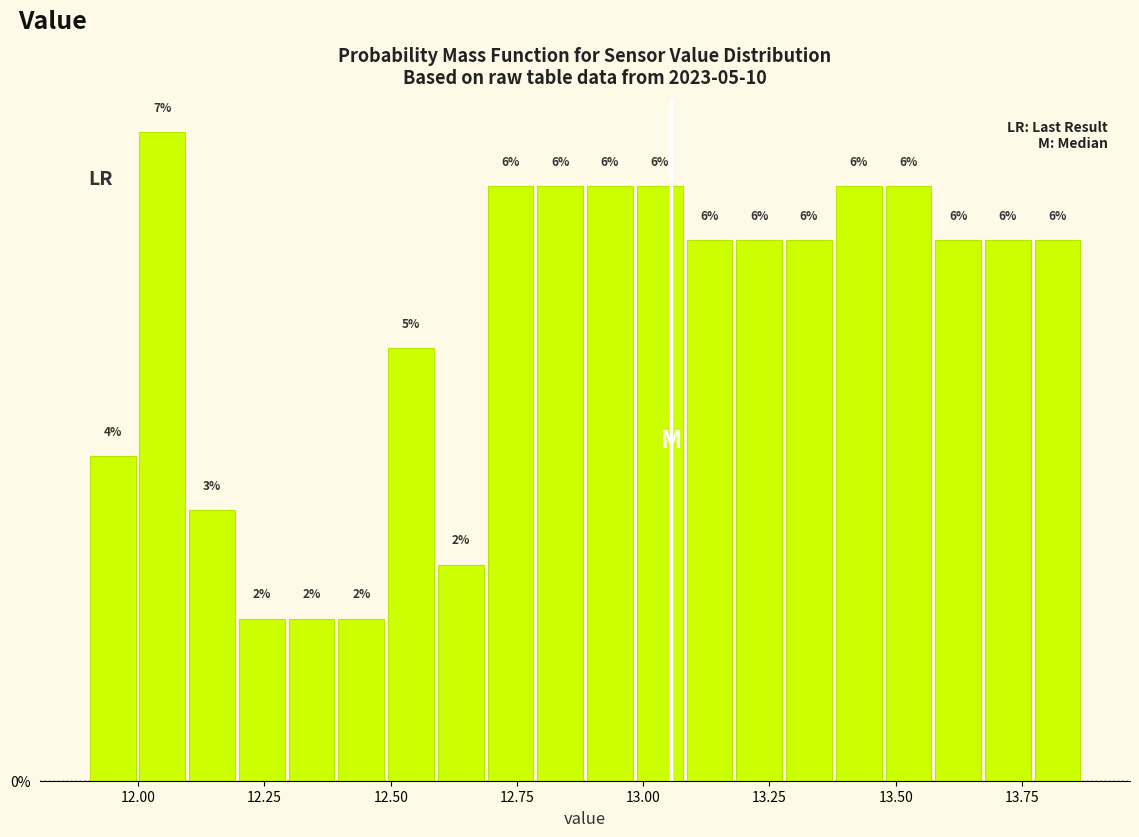

Around what value on the x-axis is the tallest bar? Give the approximate position of its centre, as read against the axis.

12.05